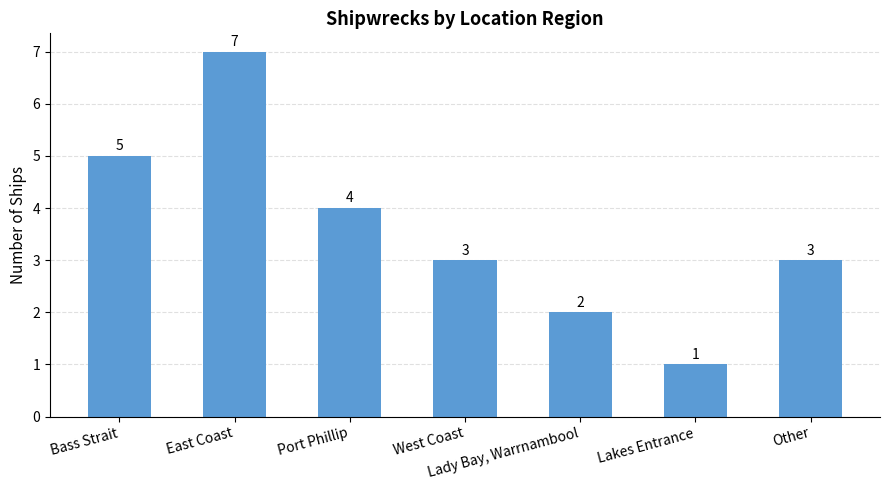

What is the difference between the maximum and minimum values?

6